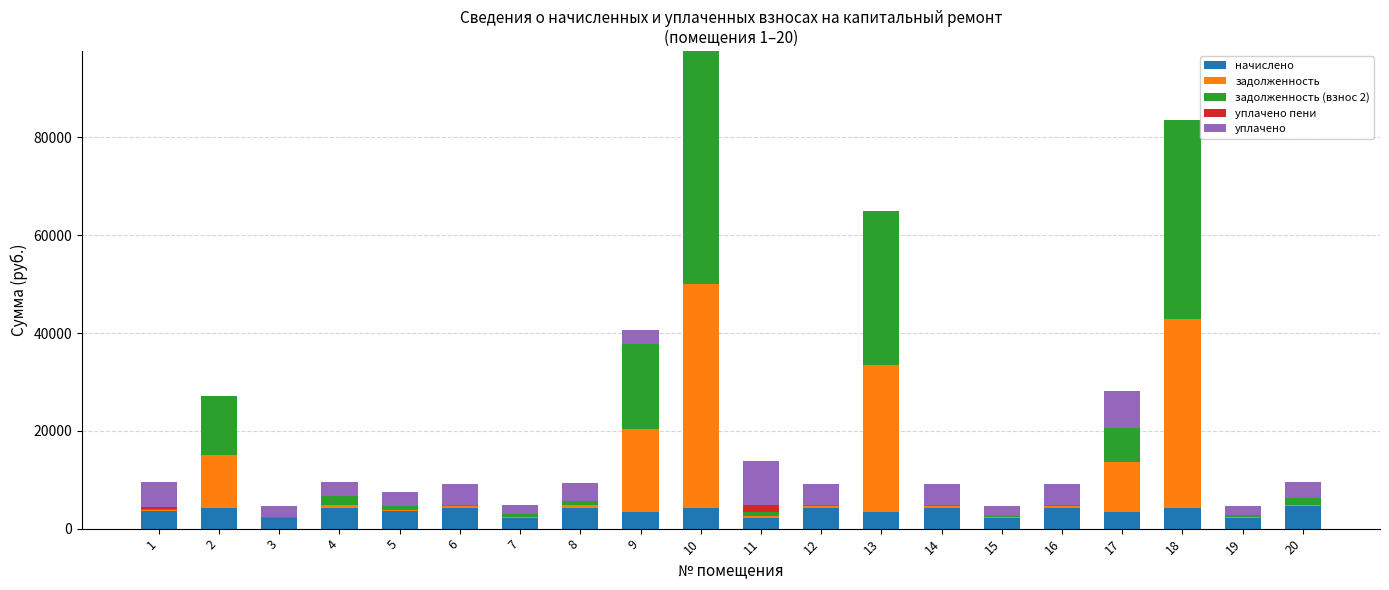

Are the bars grouped side by side (vs. stacked)?

No